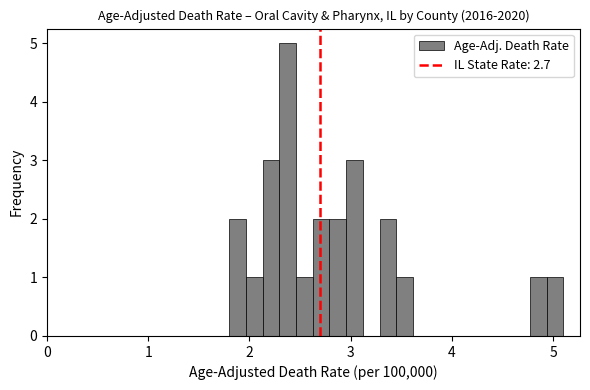

Read against the x-axis, roughly where is the centre of the tallest bar?

2.4